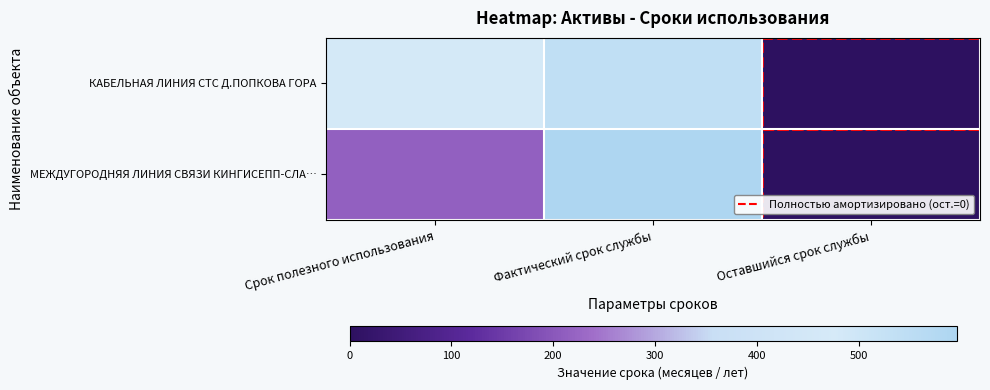

List the series in order of their peak value, lowest first.

КАБЕЛЬНАЯ ЛИНИЯ СТС Д.ПОПКОВА ГОРА, МЕЖДУГОРОДНЯЯ ЛИНИЯ СВЯЗИ КИНГИСЕПП-СЛА…